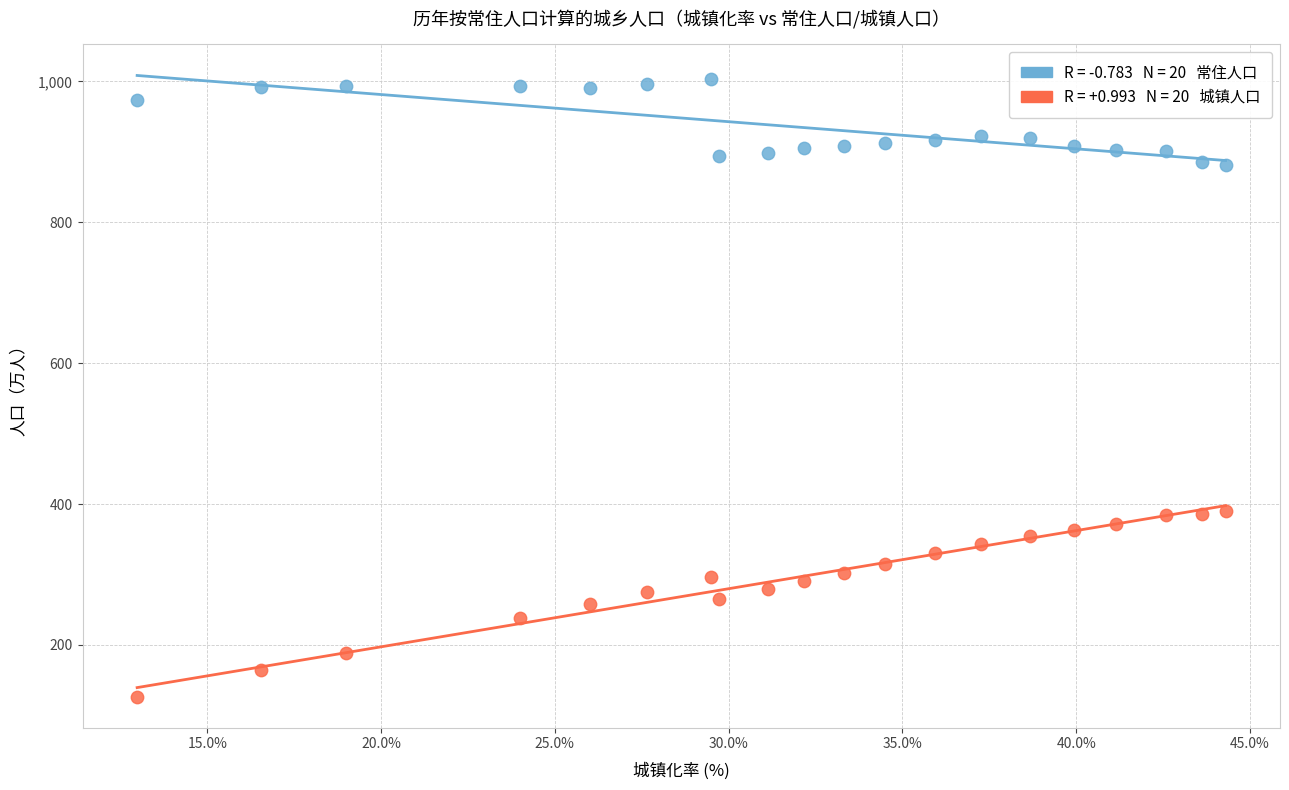

Across all data points, what is the range of X values (max minus min)?

31.3